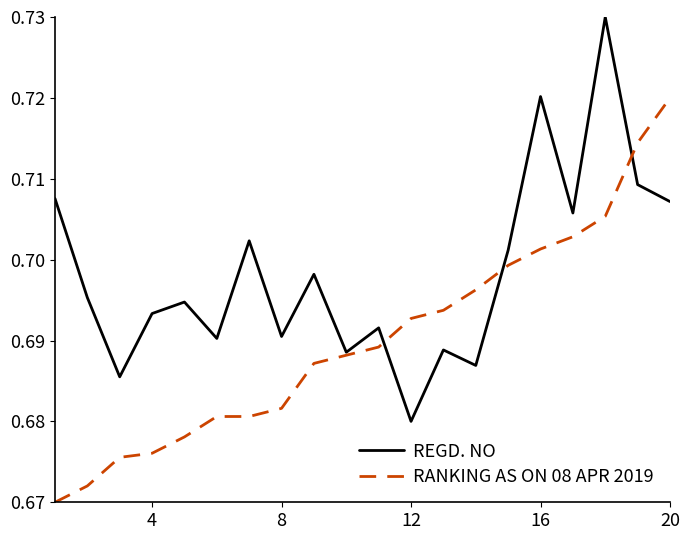

Which series has the largest total across all categories?

REGD. NO